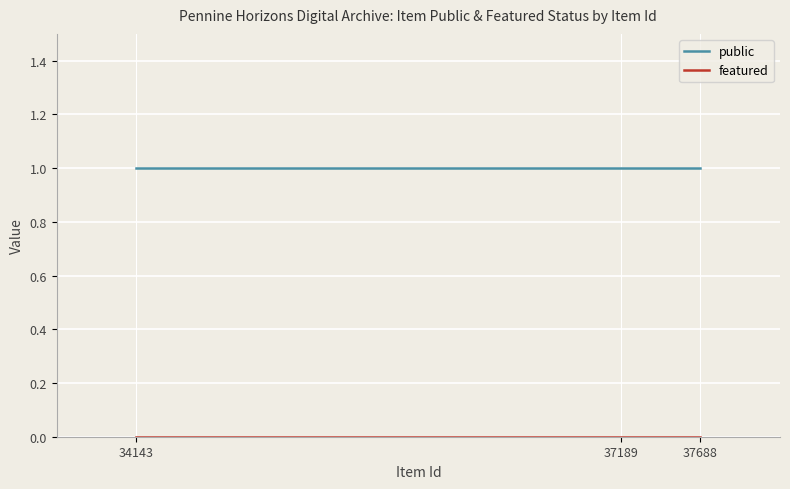

Which series has the largest total across all categories?

public